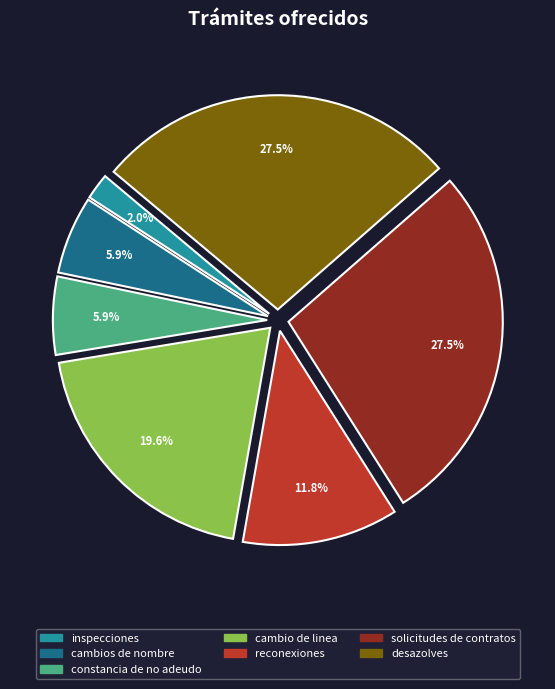

Does cambio de linea account for over 50% of the chart?

No